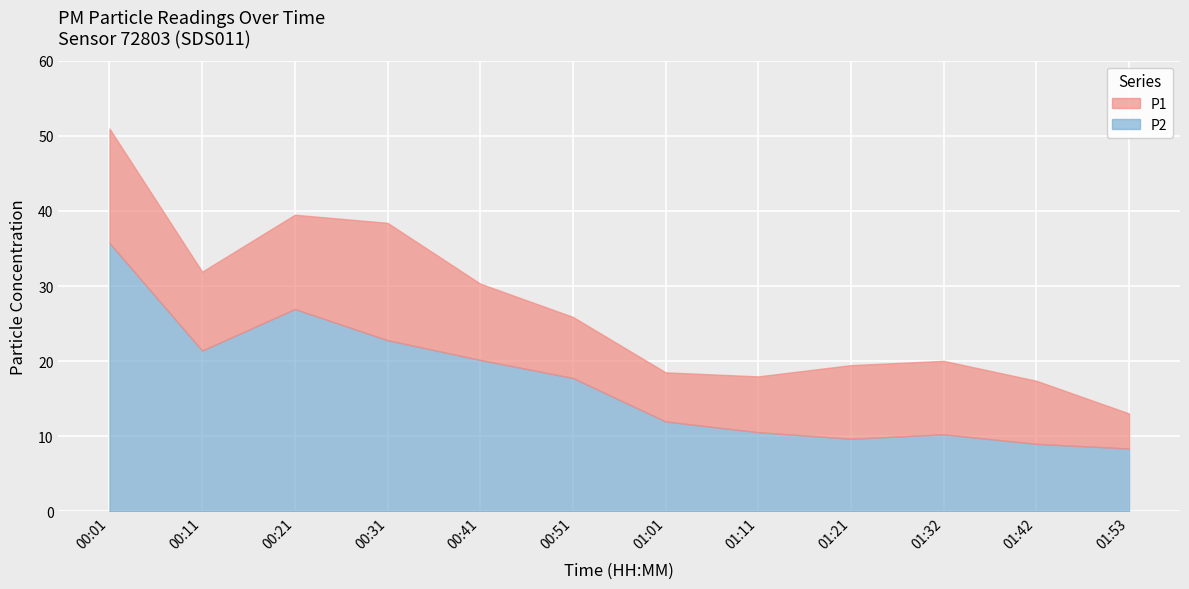

How many categories are shown in the chart?

12